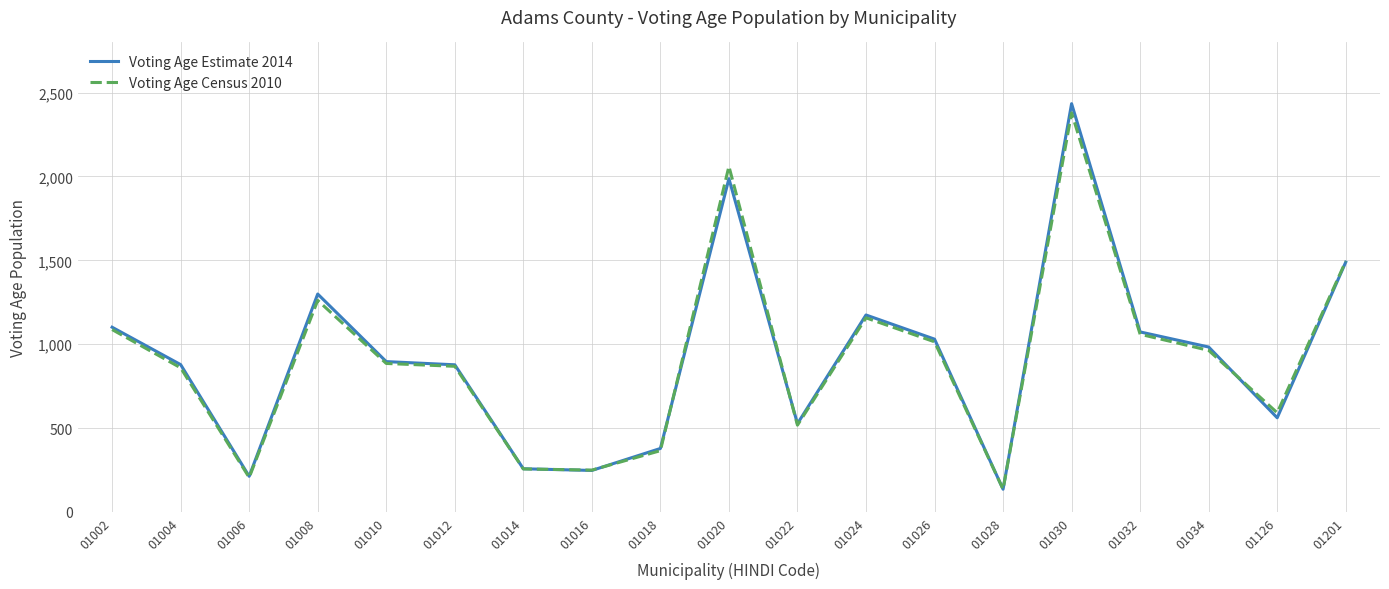

Is it true that Voting Age Estimate 2014 equals 1558 at 01004?

False